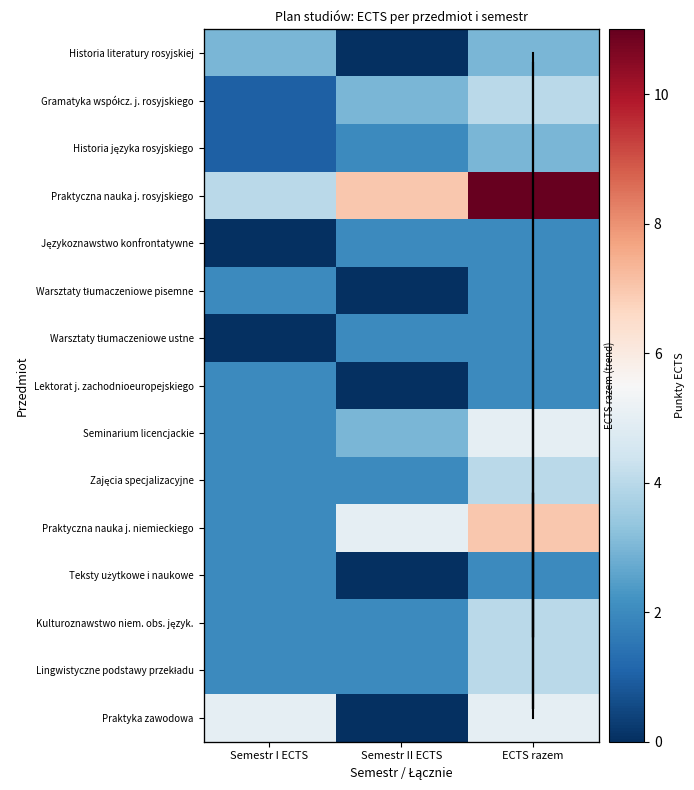

Count the number of data series in this chart.

15